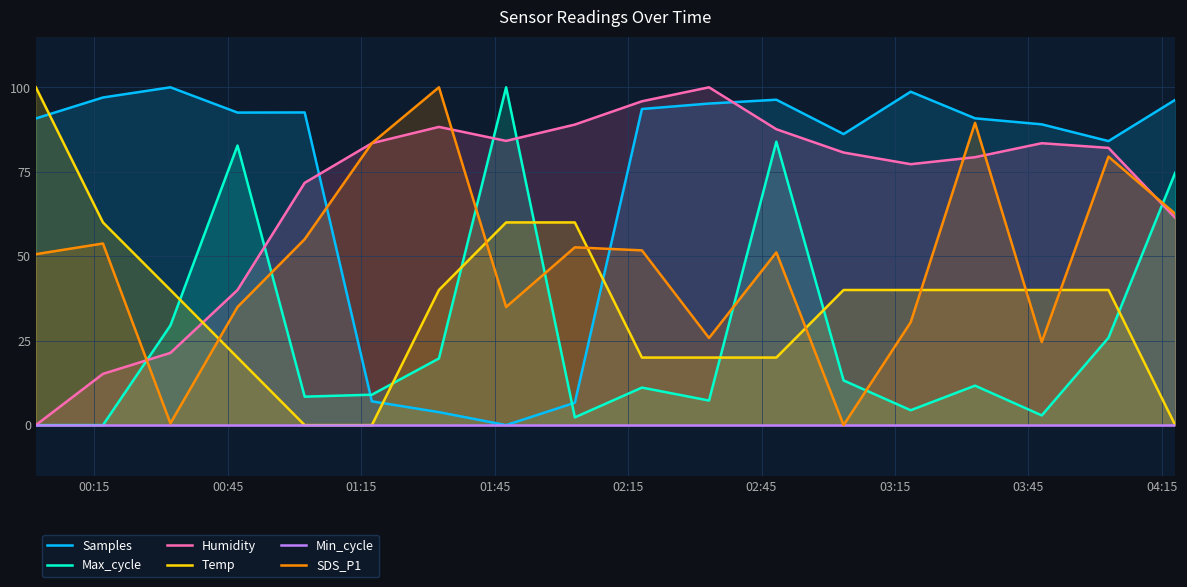

What is the maximum value for Humidity?

100.0